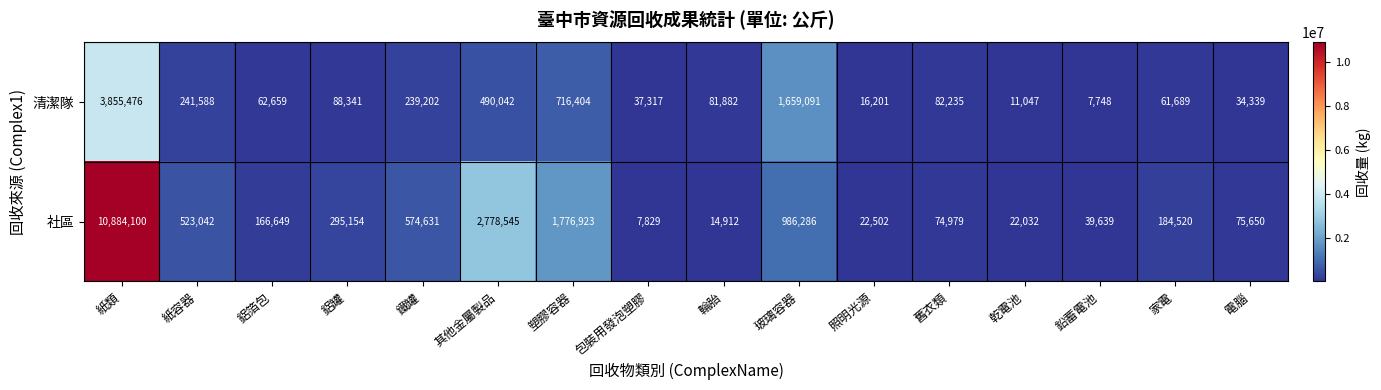

List the labels in order of 清潔隊 value, smallest first.

鉛蓄電池, 乾電池, 照明光源, 電腦, 包裝用發泡塑膠, 家電, 鋁箔包, 輪胎, 舊衣類, 鋁罐, 鐵罐, 紙容器, 其他金屬製品, 塑膠容器, 玻璃容器, 紙類